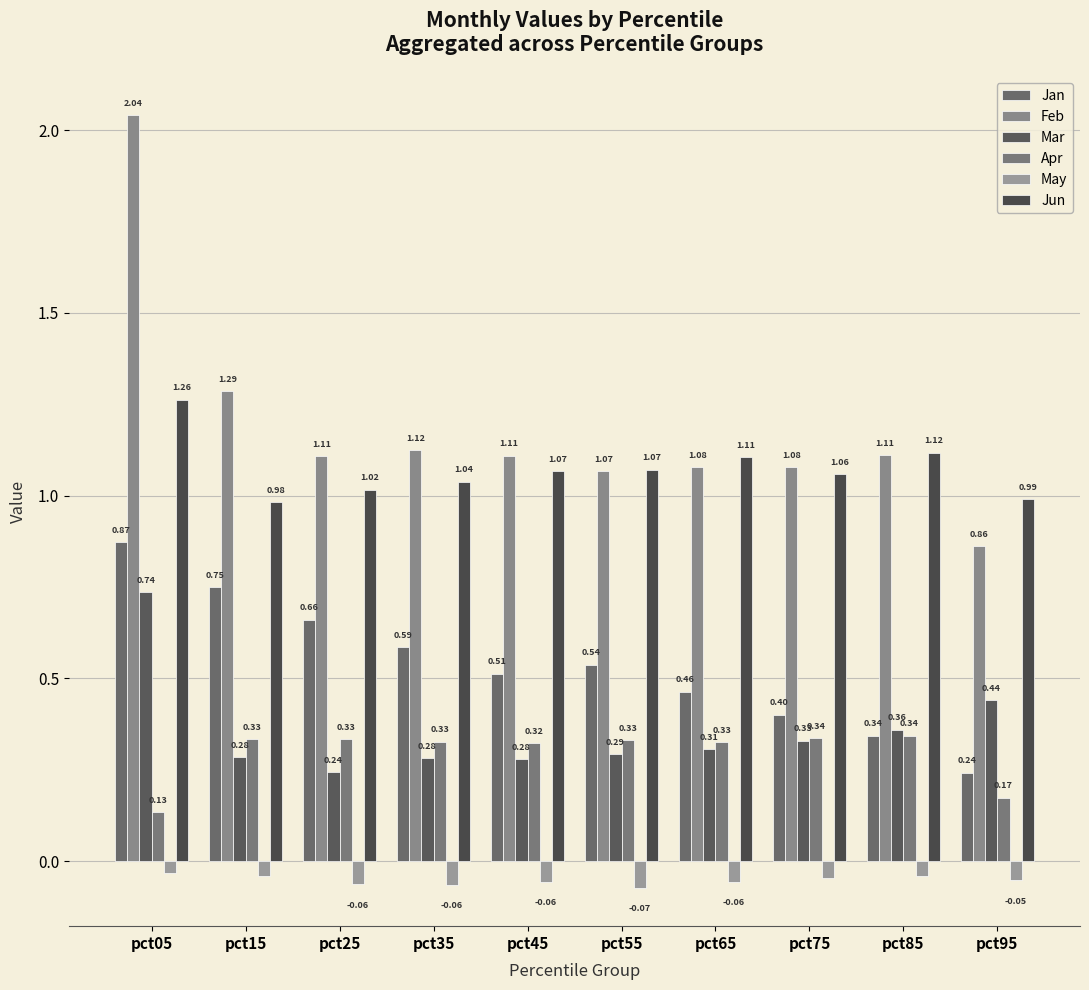

Which series changed the most between pct45 and pct75?

Jan